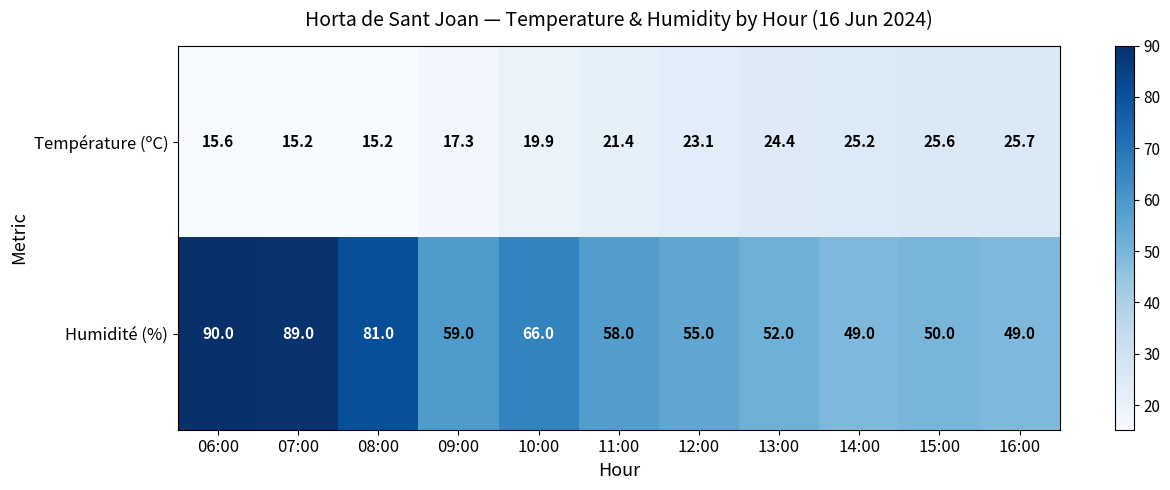

Which series changed the most between 08:00 and 09:00?

Humidité (%)